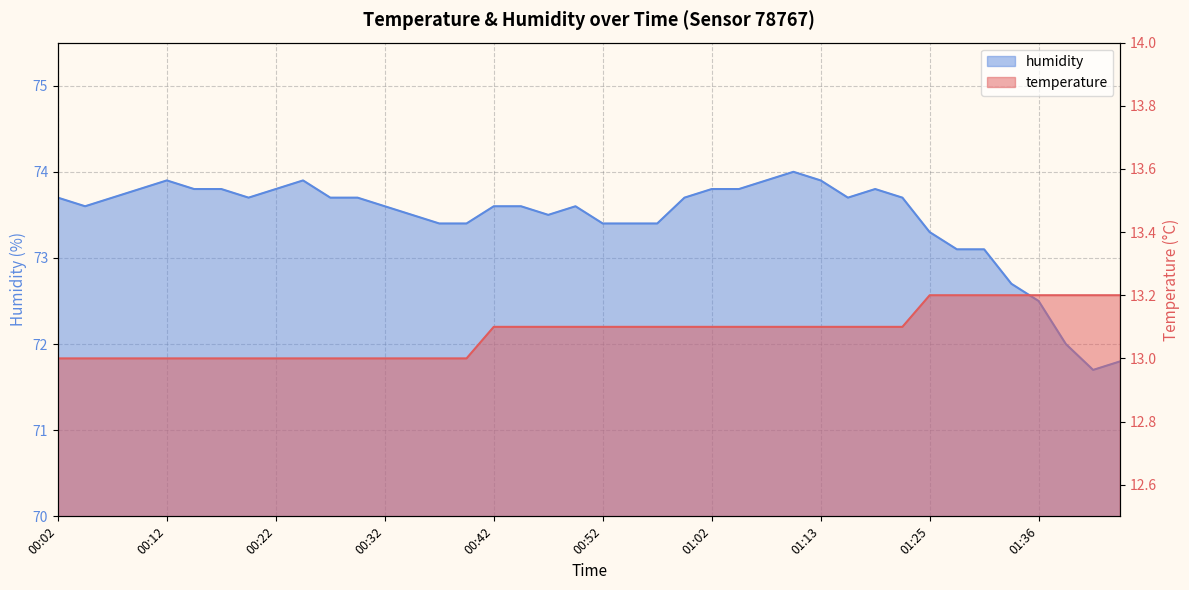

True or false: temperature and humidity cross at least once.

False